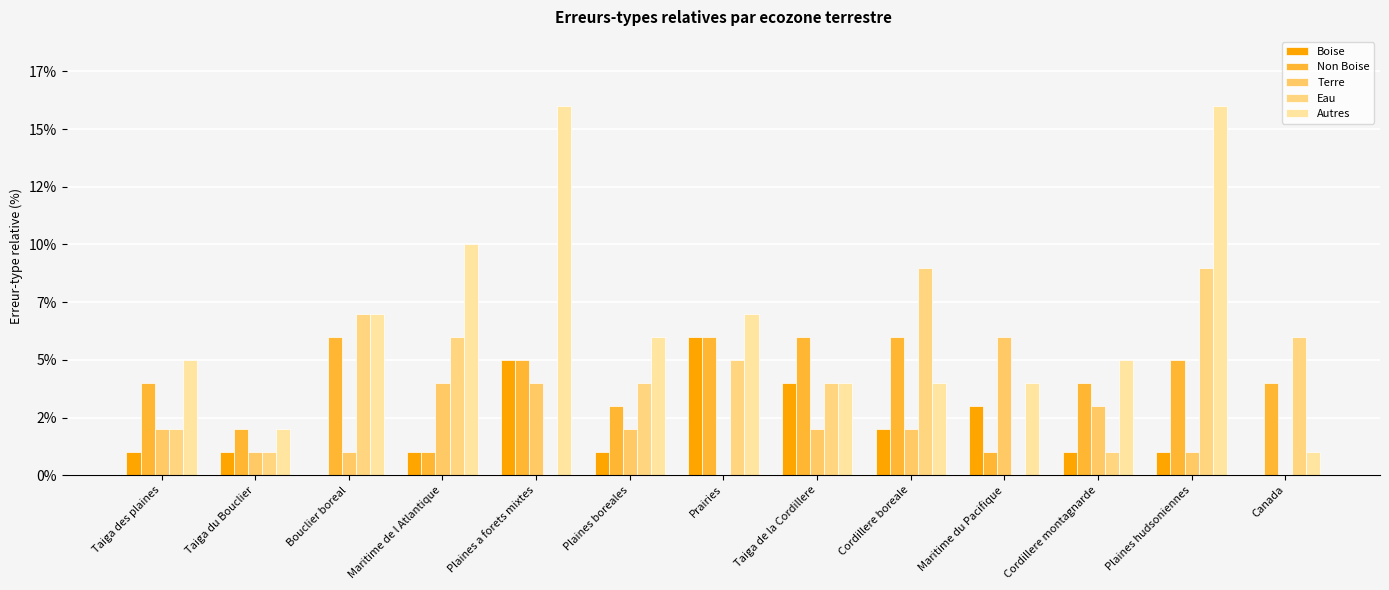

The value of Non Boise at Plaines a forets mixtes is 5. True or false?

True